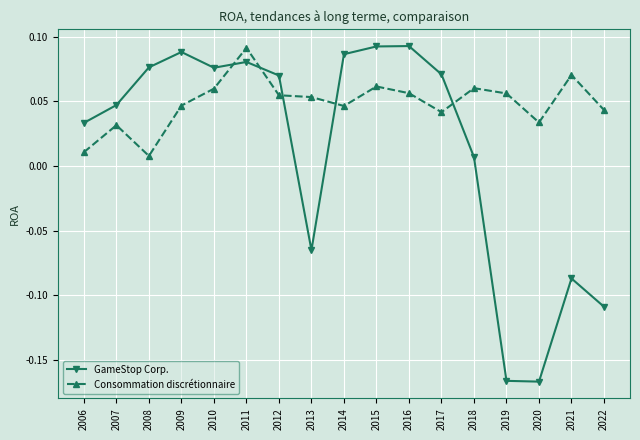

True or false: Consommation discrétionnaire has more than 0 interior local peaks.

True